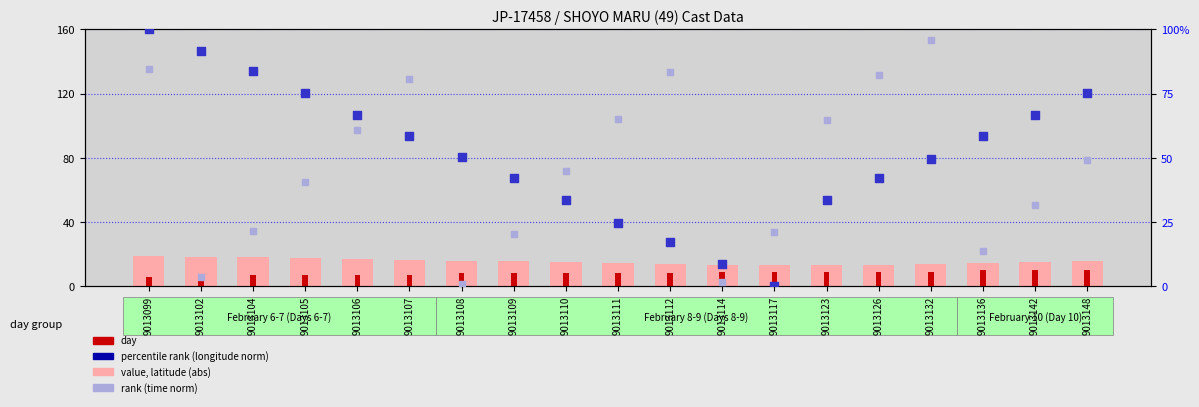

What are all the series names shown in the legend?

value, latitude (abs), day, percentile rank (longitude norm), rank (time norm)